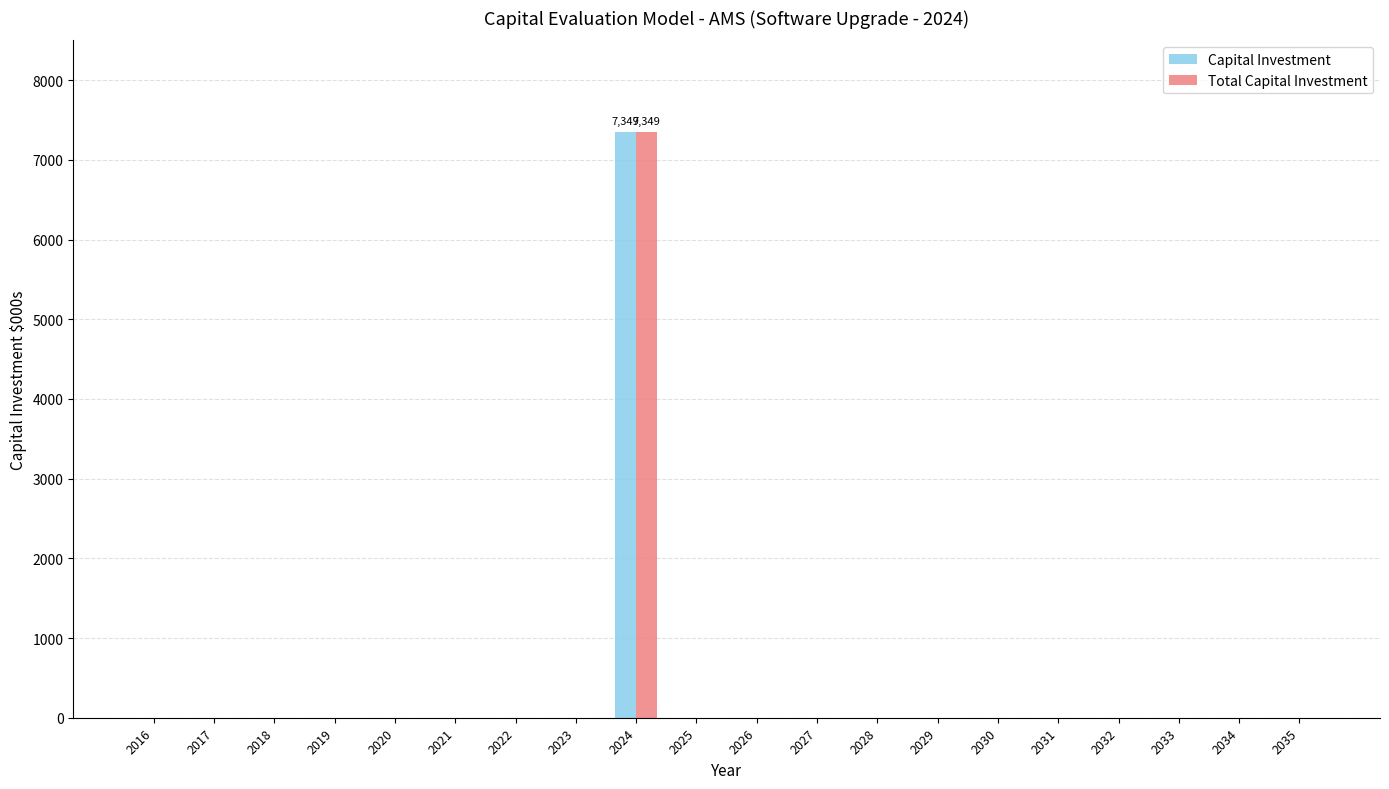

What are all the series names shown in the legend?

Capital Investment, Total Capital Investment